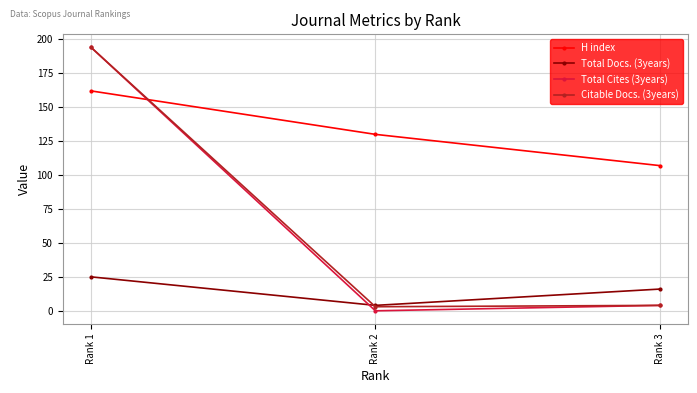

Reading left to right, extract all data points from this chart.

H index: 162	130	107
Total Docs. (3years): 25	4	16
Total Cites (3years): 194	0	4
Citable Docs. (3years): 194	3	4